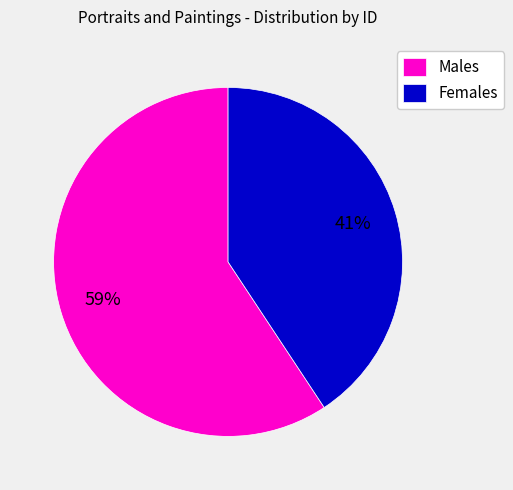

How many slices are in this pie chart?

2